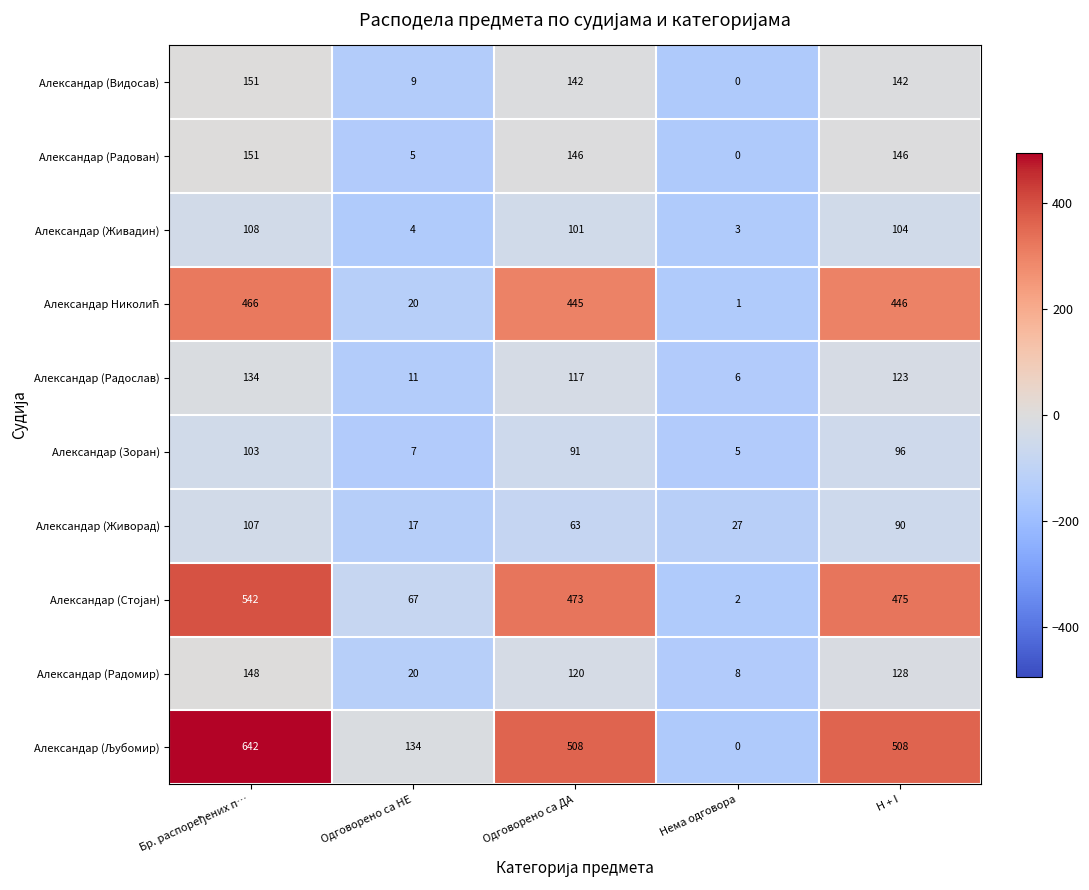

What is the difference between the highest and lowest values at H + I?

418